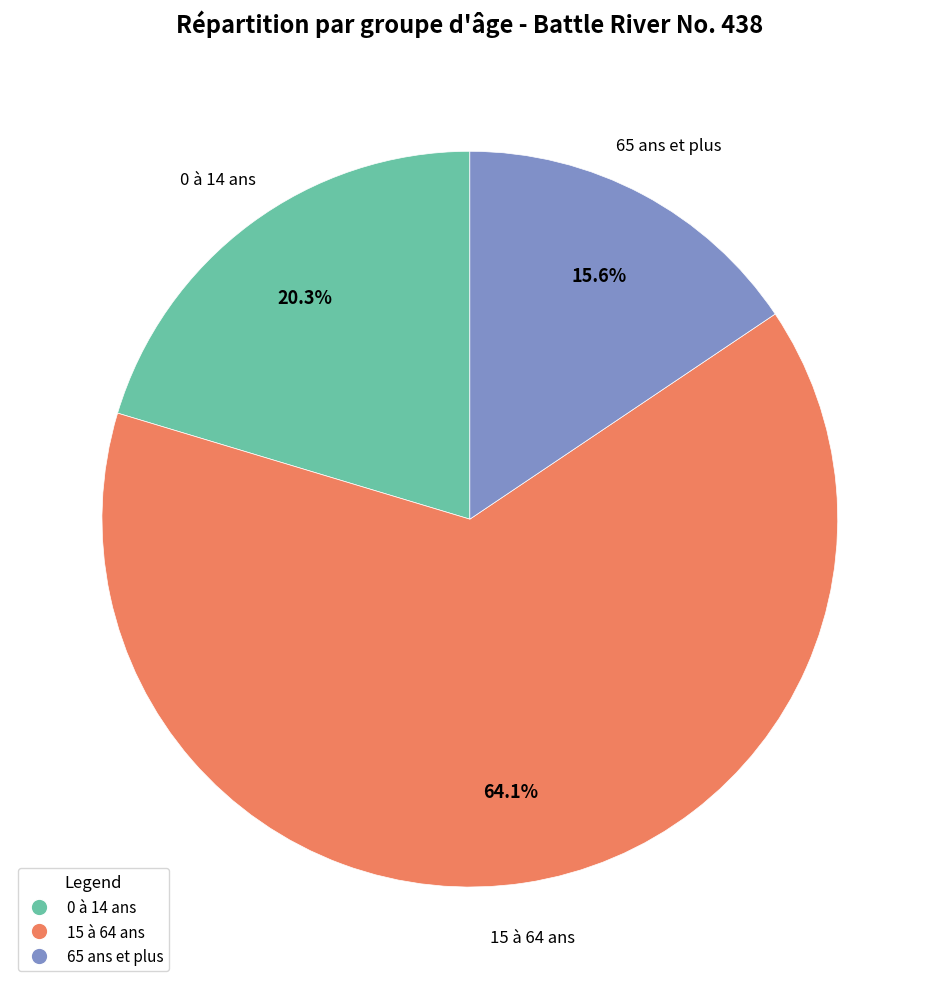

Which has a higher value, 65 ans et plus or 15 à 64 ans?

15 à 64 ans